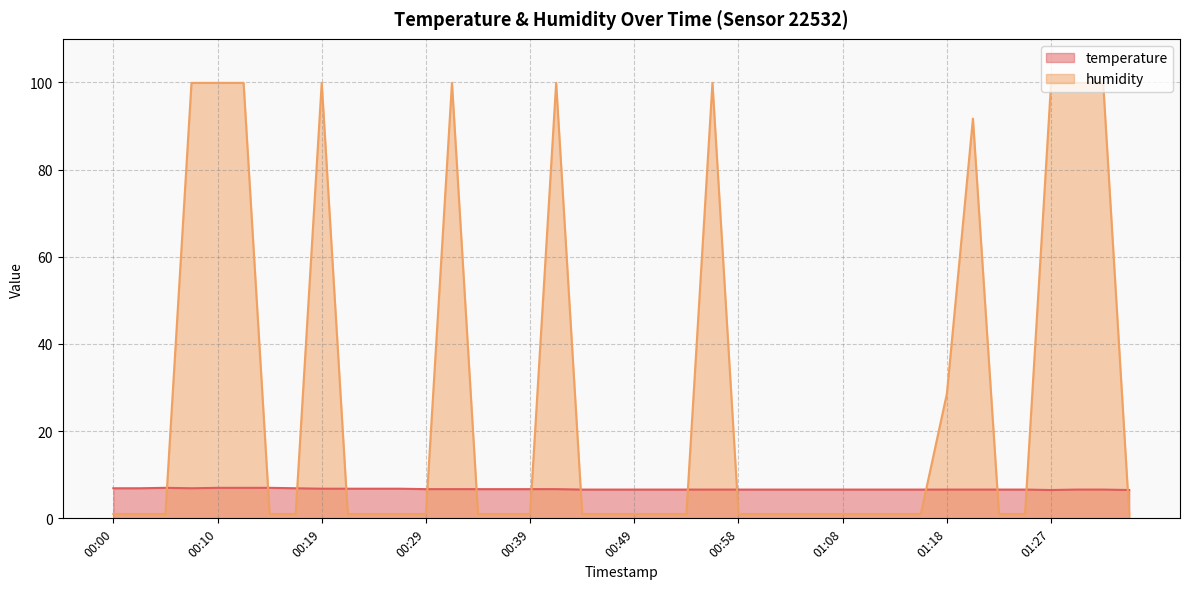

Between which two adjacent categories do humidity and temperature first intersect?

00:05 and 00:07